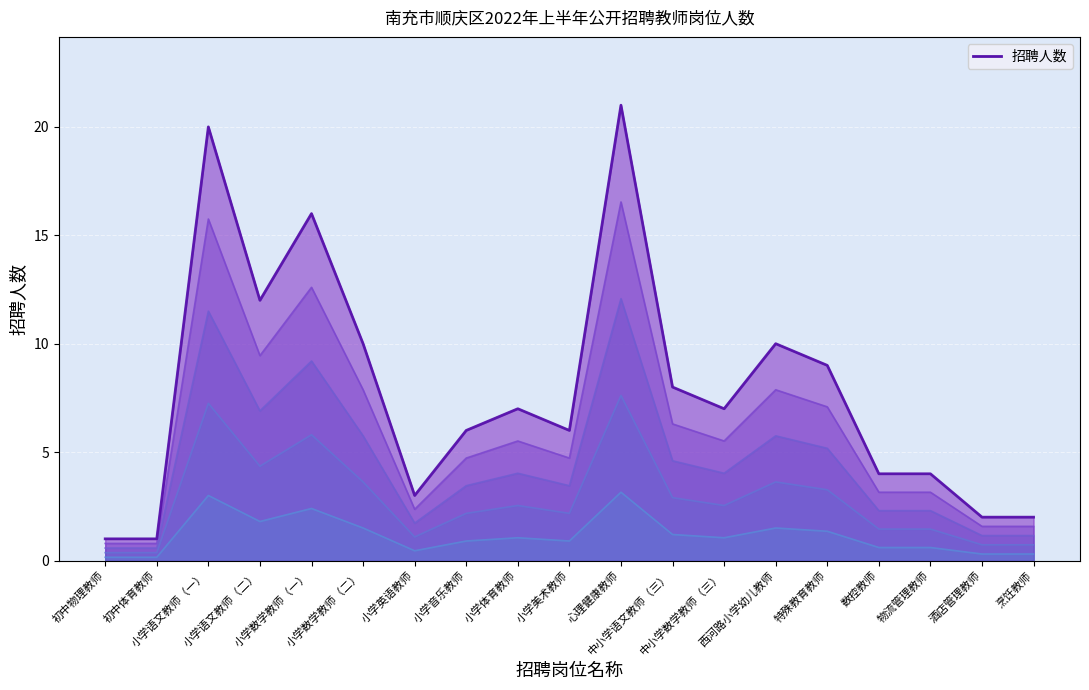

Reading left to right, extract all data points from this chart.

初中物理教师=1	初中体育教师=1	小学语文教师（一）=20	小学语文教师（二）=12	小学数学教师（一）=16	小学数学教师（二）=10	小学英语教师=3	小学音乐教师=6	小学体育教师=7	小学美术教师=6	心理健康教师=21	中小学语文教师（三）=8	中小学数学教师（三）=7	西河路小学幼儿教师=10	特殊教育教师=9	数控教师=4	物流管理教师=4	酒店管理教师=2	烹饪教师=2